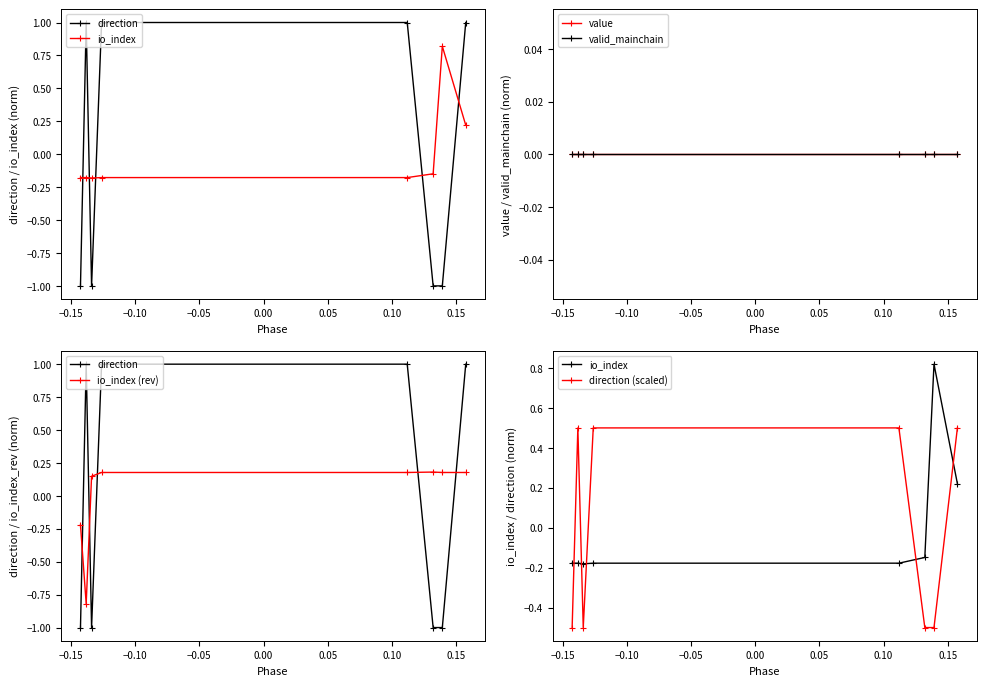

True or false: valid_mainchain has a value of 0.0 at −0.05.

True